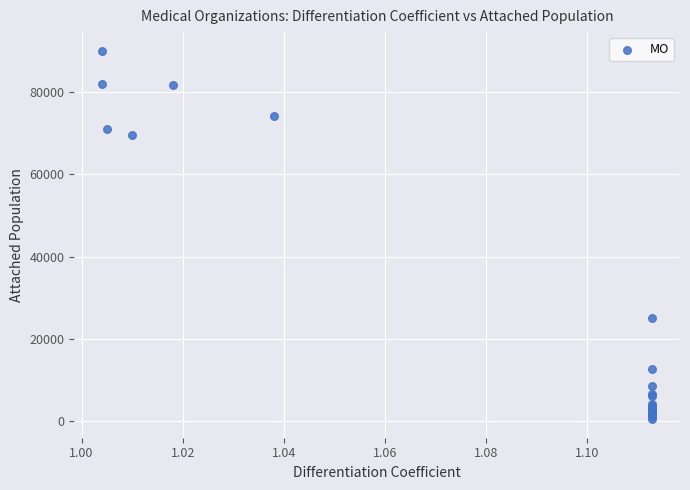

What Y value in the scatter plot is closest to 45244?

25130